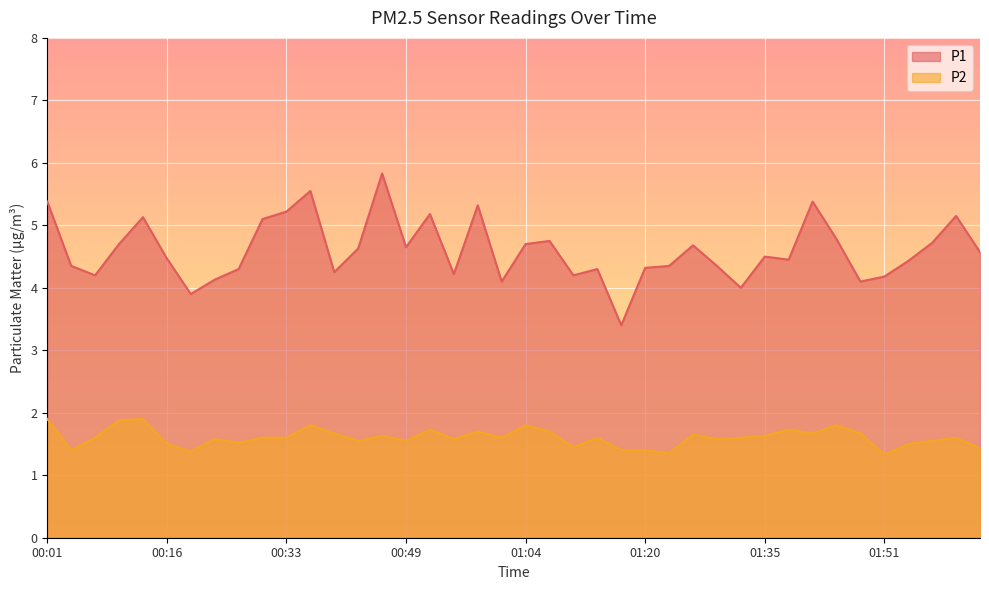

What is the difference between the second highest and minimum values in the P2 series?

0.6